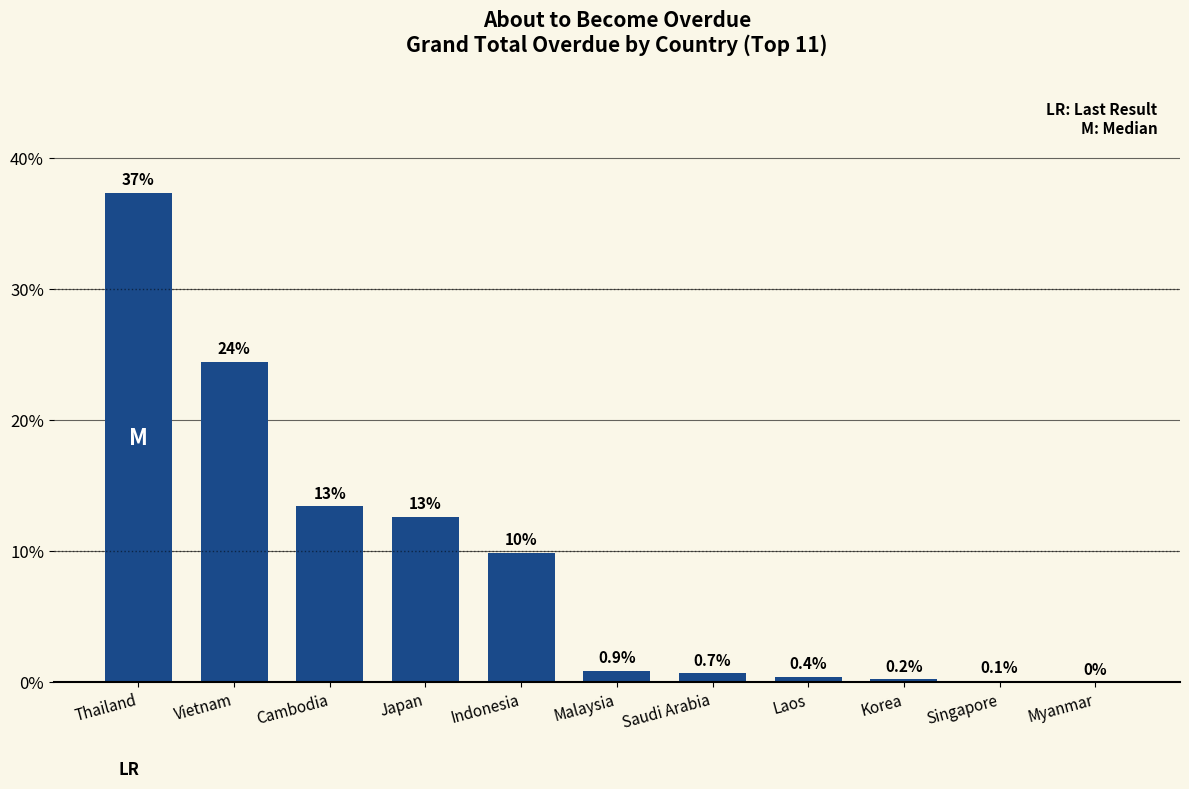

The value at Indonesia is 9.9. True or false?

True